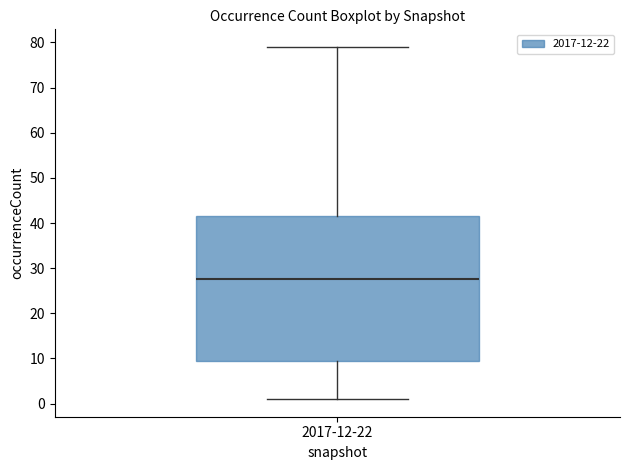

Where does the lower whisker of the box for 2017-12-22 end on the y-axis? The values are not printed on the chart, so give them approximately, as read against the axis.

1